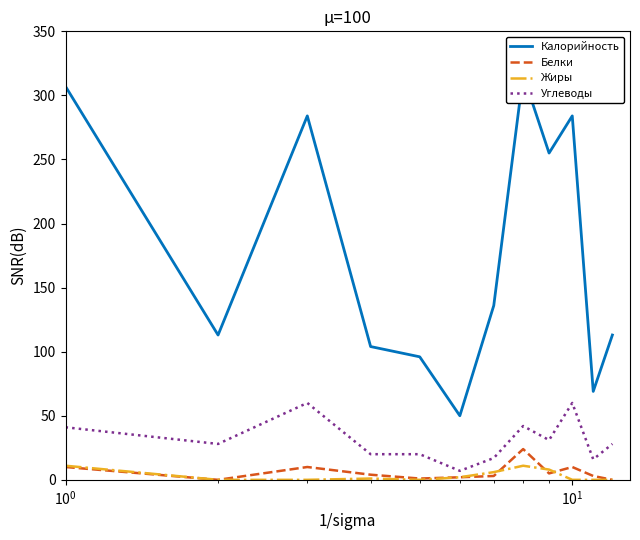

True or false: Калорийность has more than 2 points higher than both neighbors.

True